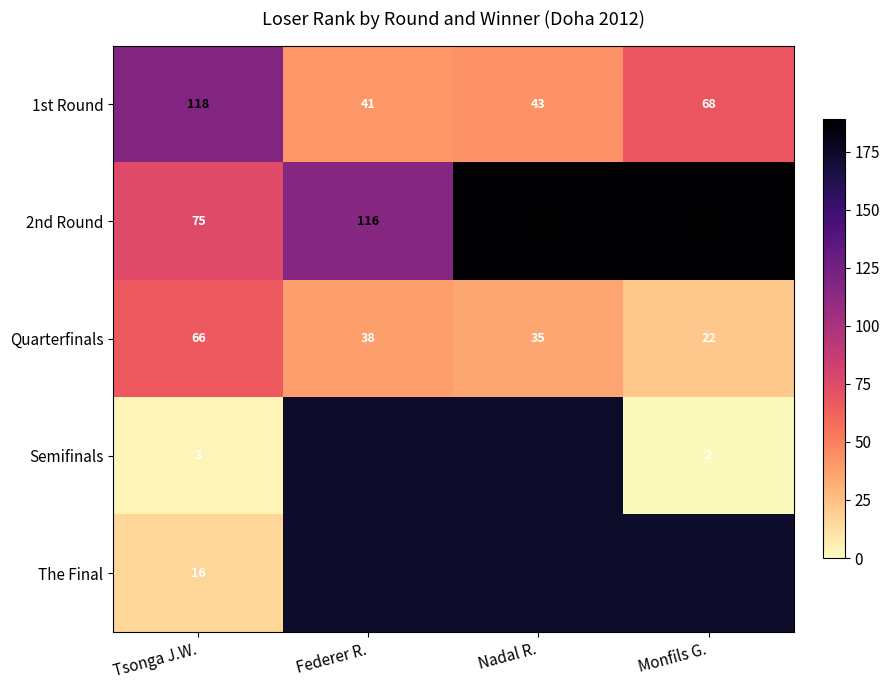

Which has a higher value, Nadal R. or Tsonga J.W.?

Tsonga J.W.